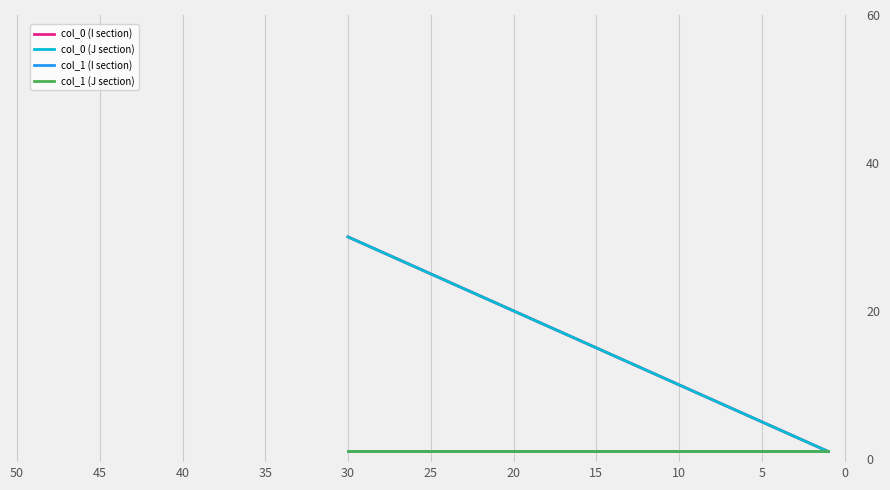

True or false: col_1 (I section) and col_1 (J section) intersect in this chart.

False